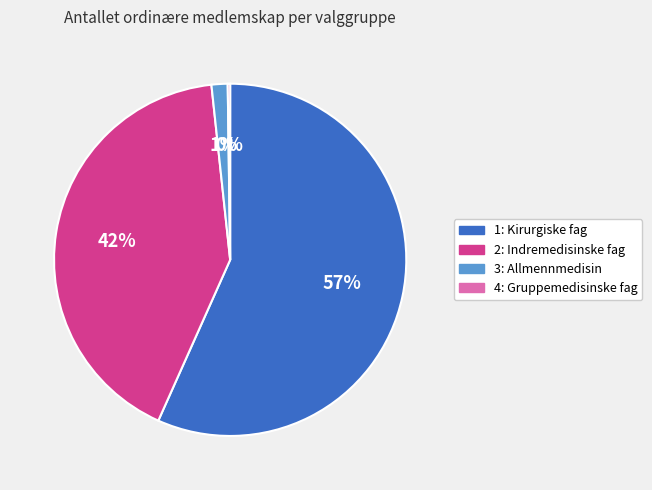

What is the majority slice?

1: Kirurgiske fag